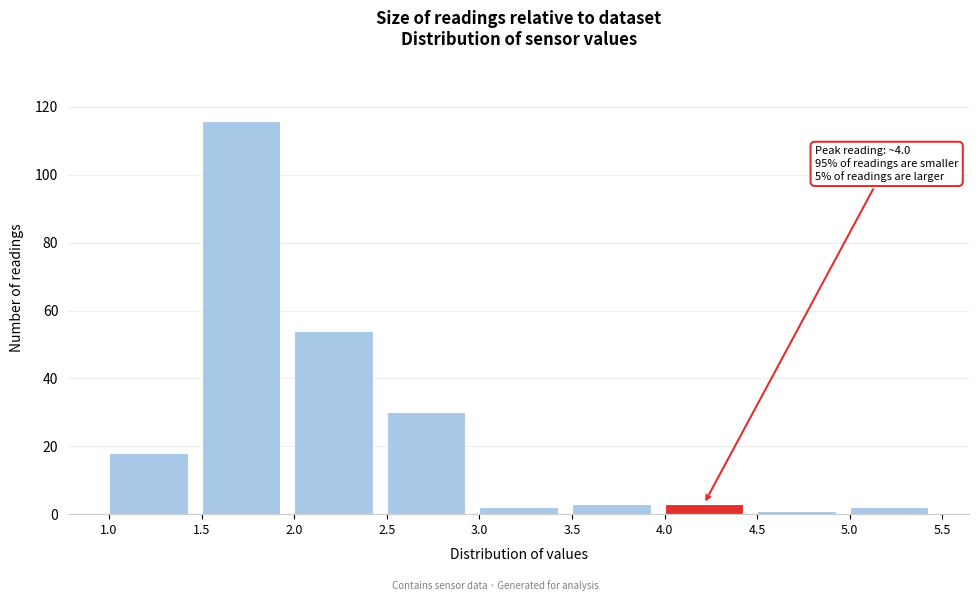

Which range on the x-axis has the tallest bar?

1.5 to 2.0